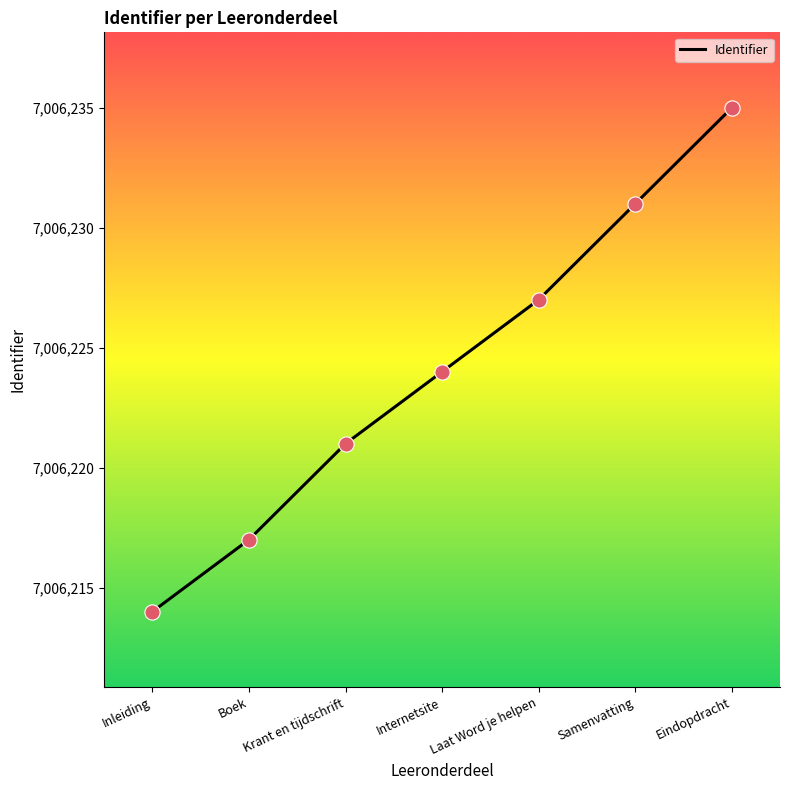

Approximately how many times larger is the value at Krant en tijdschrift compared to Internetsite?

1.0